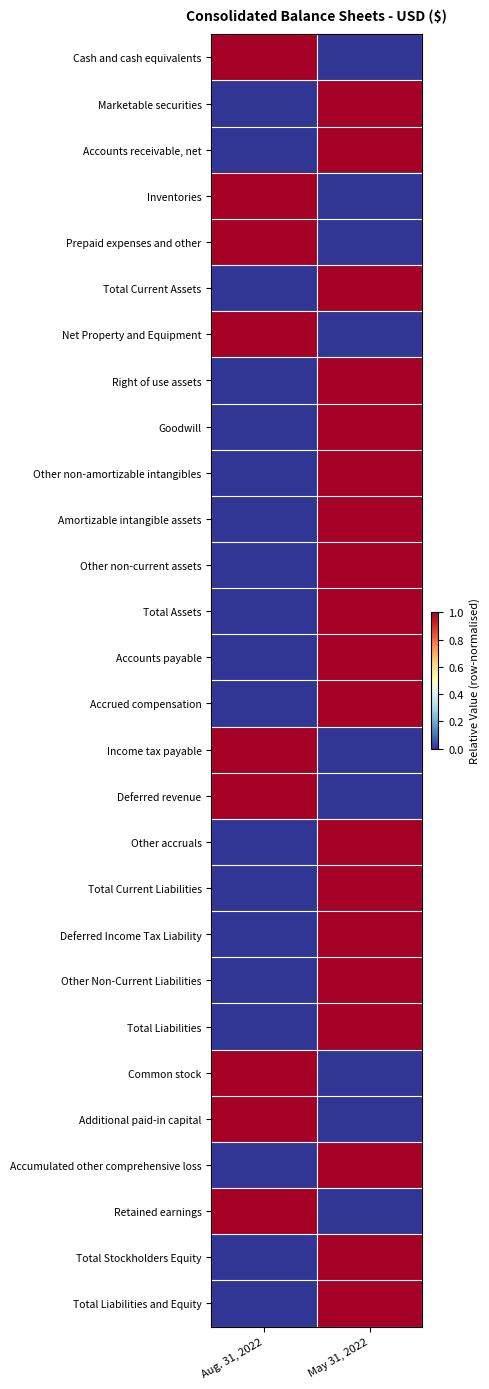

Between Aug. 31, 2022 and May 31, 2022, which series saw the biggest shift?

Cash and cash equivalents